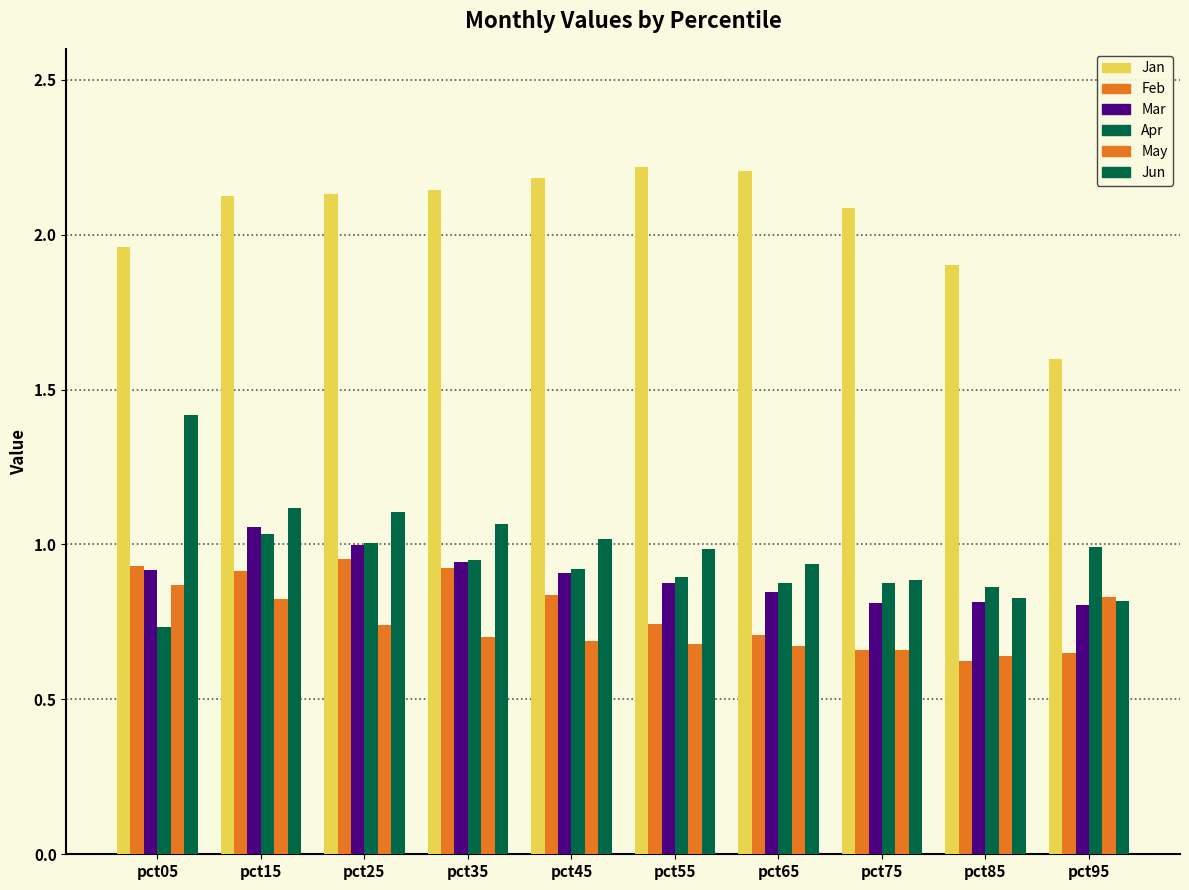

Rank the series at pct35 from lowest to highest value.

May, Feb, Mar, Apr, Jun, Jan